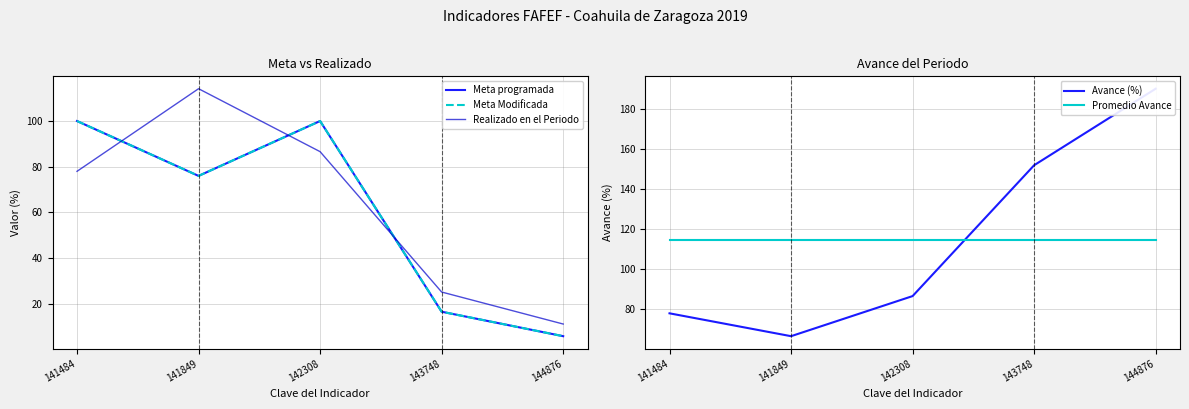

What is the spread (max minus min) of values at 144876?

184.2